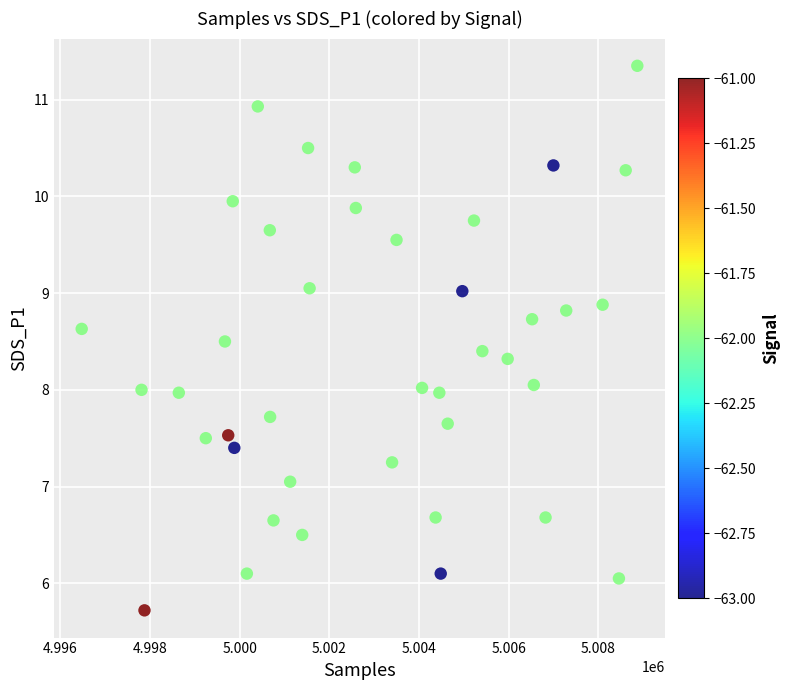

What is the range of Y values (max minus min)?

5.6